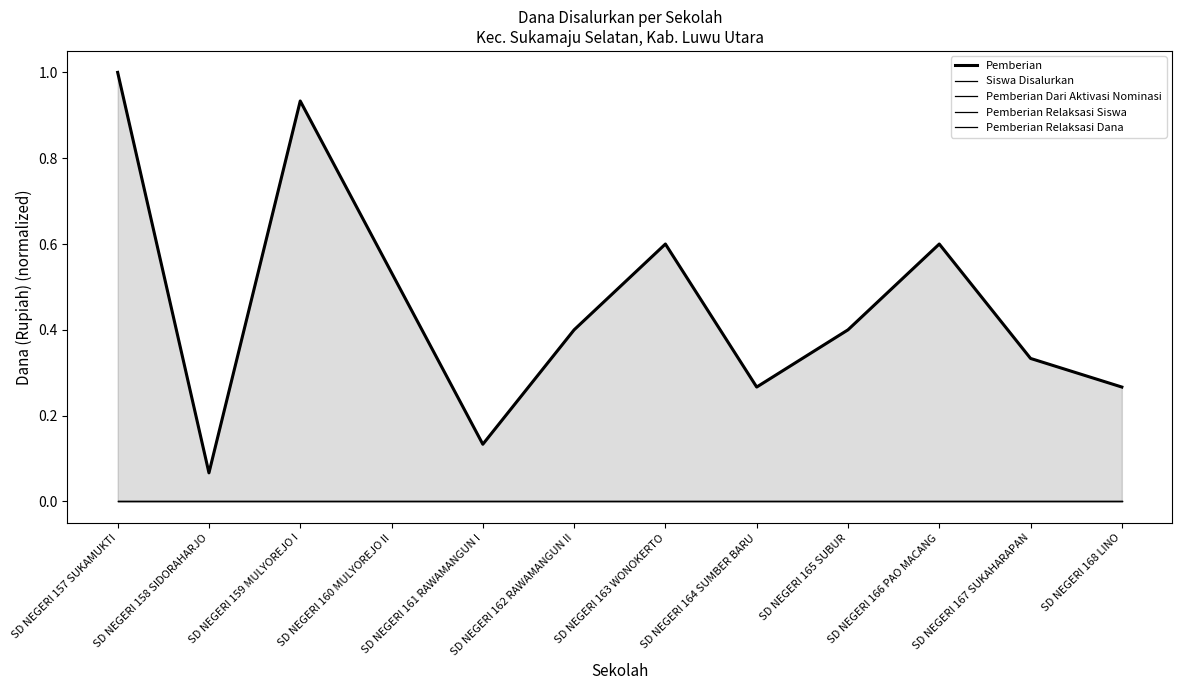

Reading right to left, transcribe all the data shown in this chart.

Pemberian: 0.3	0.3	0.6	0.4	0.3	0.6	0.4	0.1	0.5	0.9	0.1	1.0
Siswa Disalurkan: 0.3	0.3	0.6	0.4	0.3	0.6	0.4	0.1	0.5	0.9	0.1	1.0
Pemberian Dari Aktivasi Nominasi: 0.0	0.0	0.0	0.0	0.0	0.0	0.0	0.0	0.0	0.0	0.0	0.0
Pemberian Relaksasi Siswa: 0.0	0.0	0.0	0.0	0.0	0.0	0.0	0.0	0.0	0.0	0.0	0.0
Pemberian Relaksasi Dana: 0.0	0.0	0.0	0.0	0.0	0.0	0.0	0.0	0.0	0.0	0.0	0.0